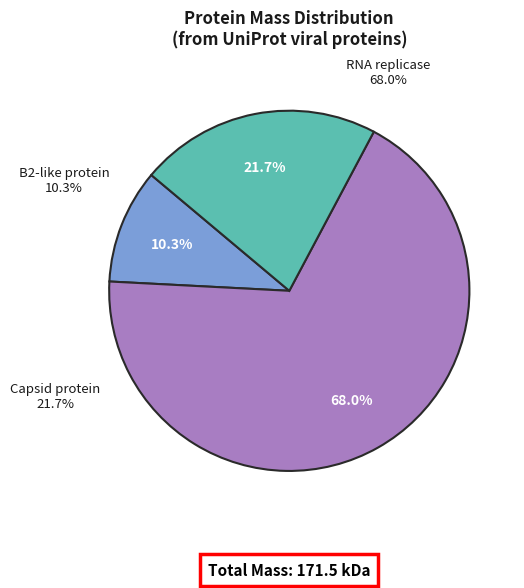

Between RNA replicase and B2-like protein, which is larger?

RNA replicase